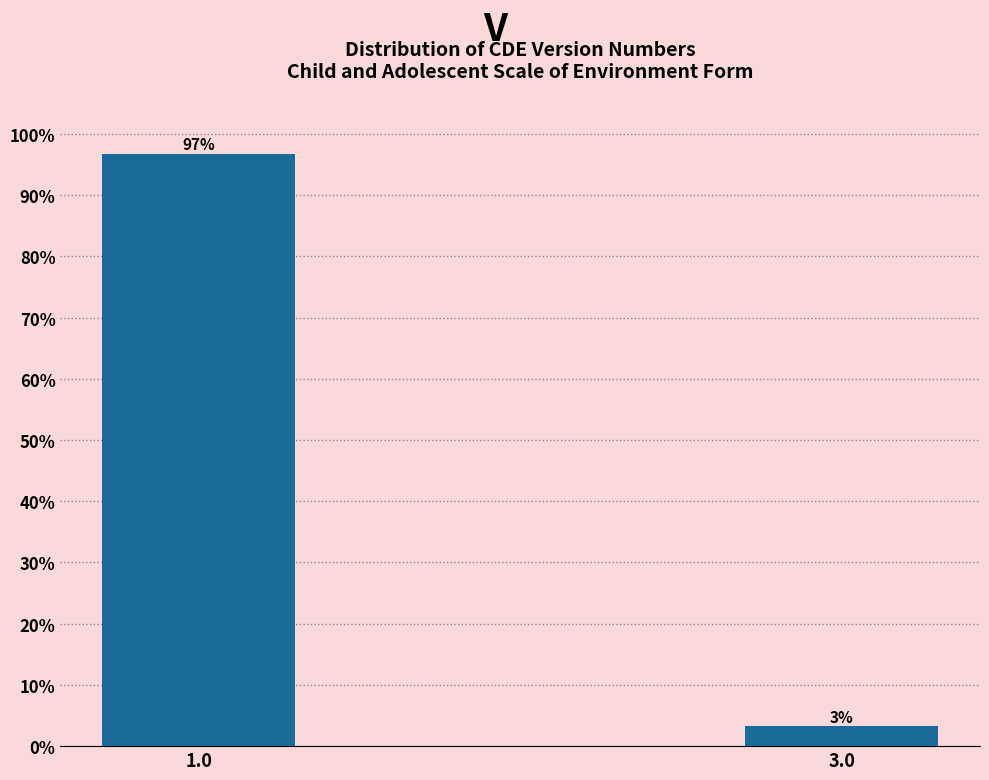

True or false: the data shows 129.1 at 1.0.

False